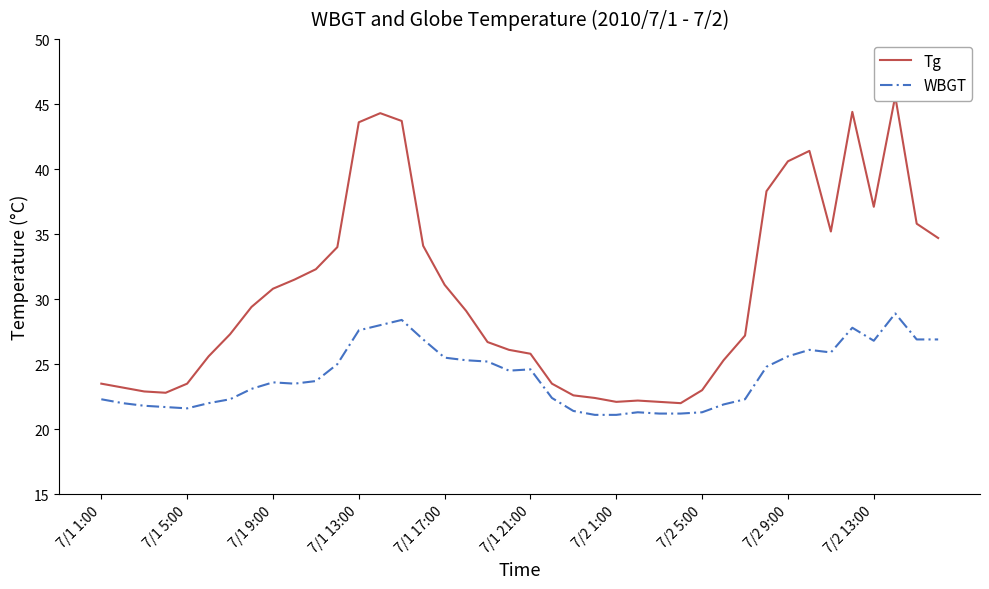

What is the approximate value of Tg at 7/1 21:00?

25.8